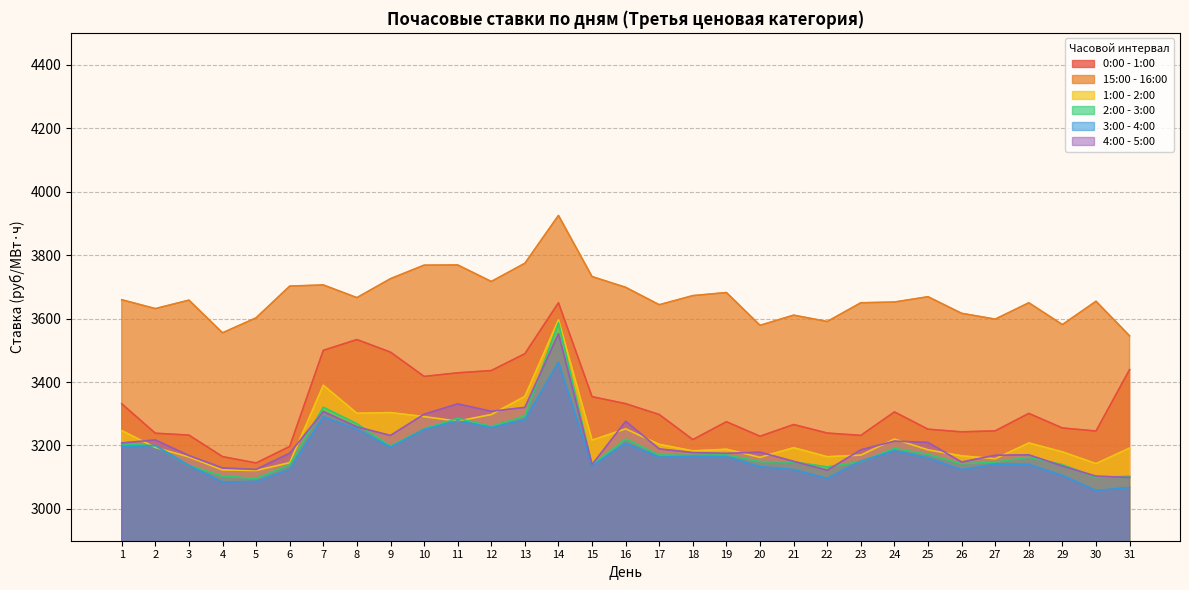

What is the value of the 1:00 - 2:00 point at the 11th from the left?

3276.8